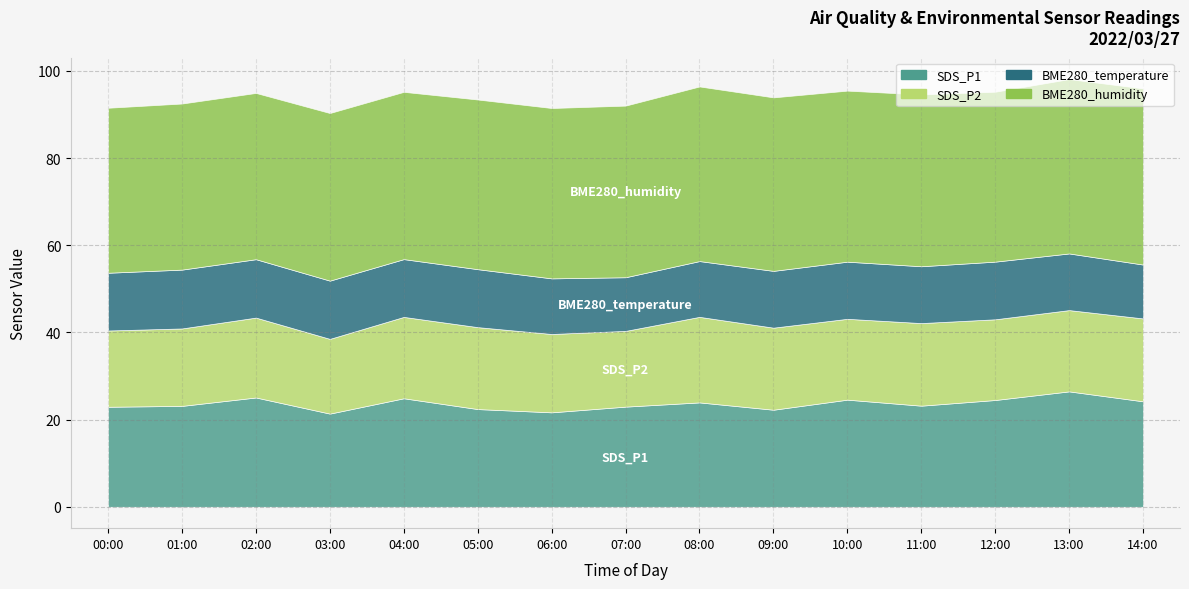

Reading left to right, transcribe all the data shown in this chart.

SDS_P1: 00:00=22.9	01:00=23.1	02:00=25.1	03:00=21.4	04:00=24.9	05:00=22.4	06:00=21.7	07:00=23.0	08:00=23.9	09:00=22.3	10:00=24.6	11:00=23.2	12:00=24.5	13:00=26.5	14:00=24.2
SDS_P2: 00:00=17.5	01:00=17.8	02:00=18.3	03:00=17.1	04:00=18.7	05:00=18.8	06:00=18.0	07:00=17.4	08:00=19.6	09:00=18.8	10:00=18.6	11:00=18.9	12:00=18.5	13:00=18.6	14:00=19.0
BME280_temperature: 00:00=13.2	01:00=13.5	02:00=13.4	03:00=13.4	04:00=13.3	05:00=13.3	06:00=12.8	07:00=12.3	08:00=12.8	09:00=13.0	10:00=13.1	11:00=13.0	12:00=13.2	13:00=13.0	14:00=12.4
BME280_humidity: 00:00=37.9	01:00=38.1	02:00=38.1	03:00=38.5	04:00=38.4	05:00=38.9	06:00=39.1	07:00=39.4	08:00=40.1	09:00=39.8	10:00=39.2	11:00=39.4	12:00=39.0	13:00=40.0	14:00=40.4